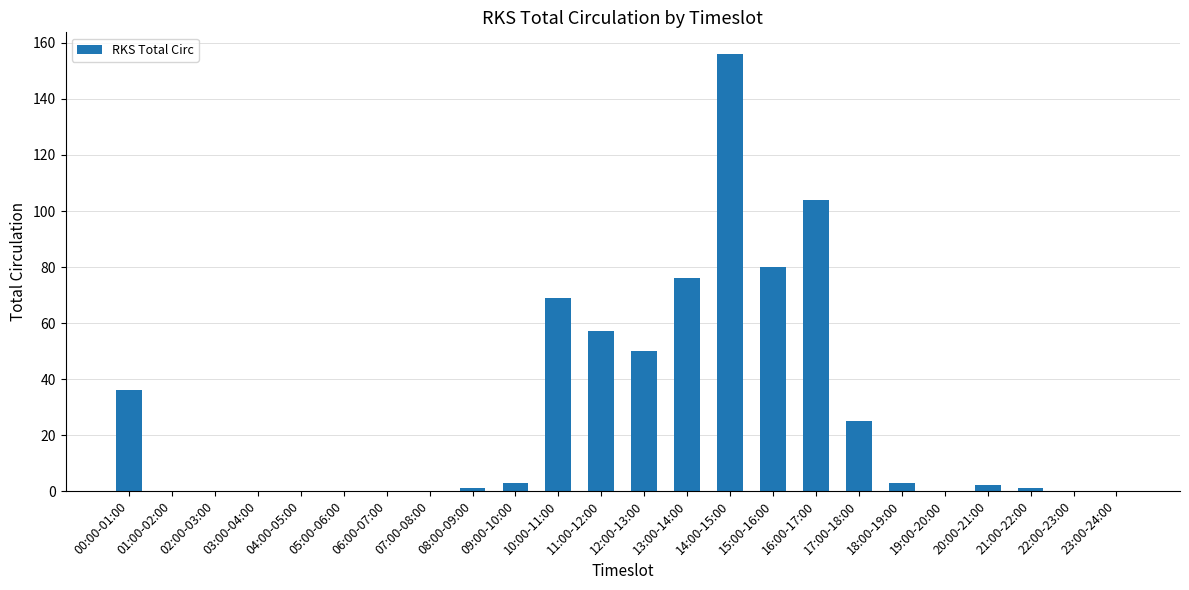

Which has a higher value, 07:00-08:00 or 16:00-17:00?

16:00-17:00